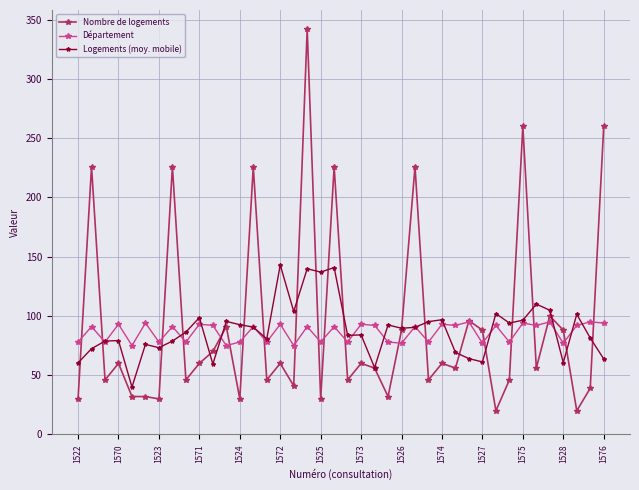

What is the value of the Nombre de logements point at the 14th from the left?

226.0